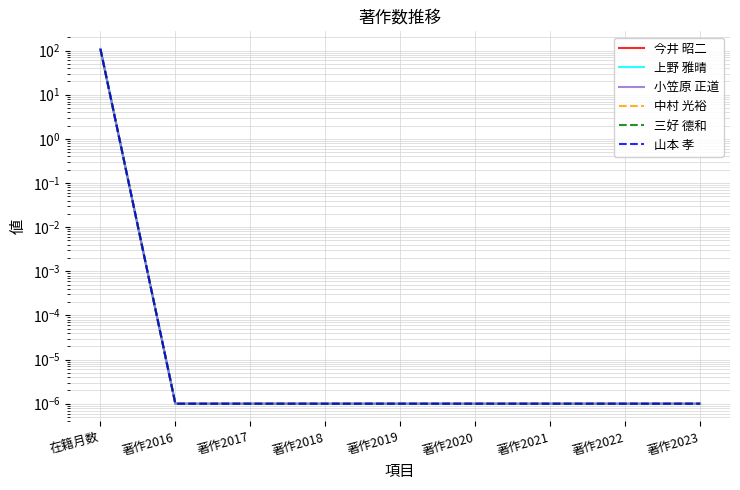

What is the difference between the maximum and second lowest values in the 山本 孝 series?

108.0